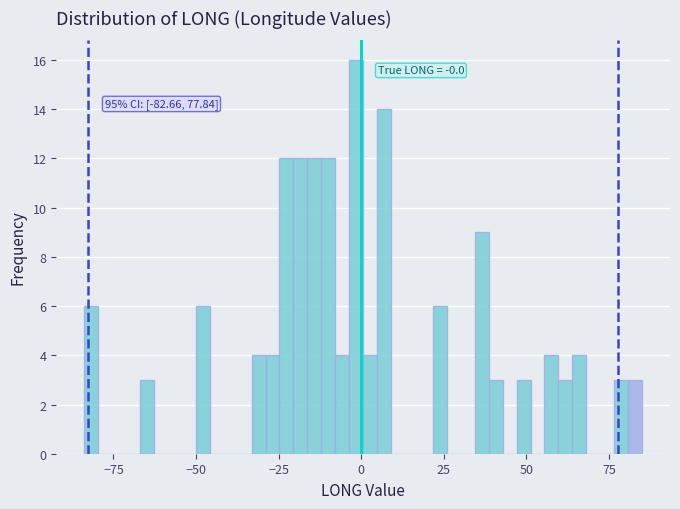

Around what value on the x-axis is the tallest bar? Give the approximate position of its centre, as read against the axis.

0